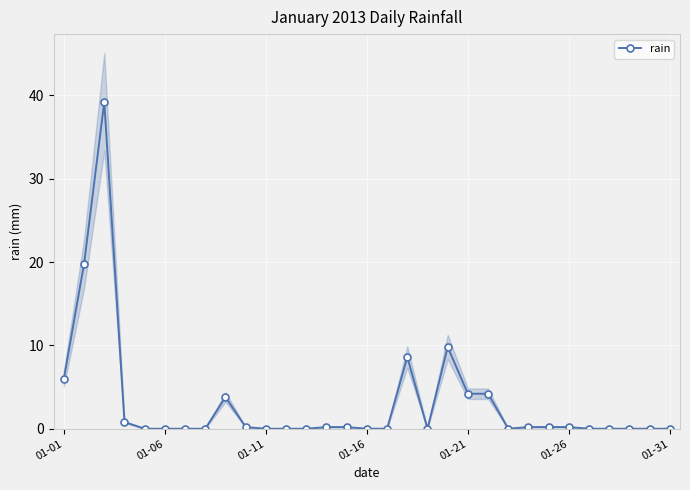

True or false: rain has more than 0 points higher than both neighbors.

True